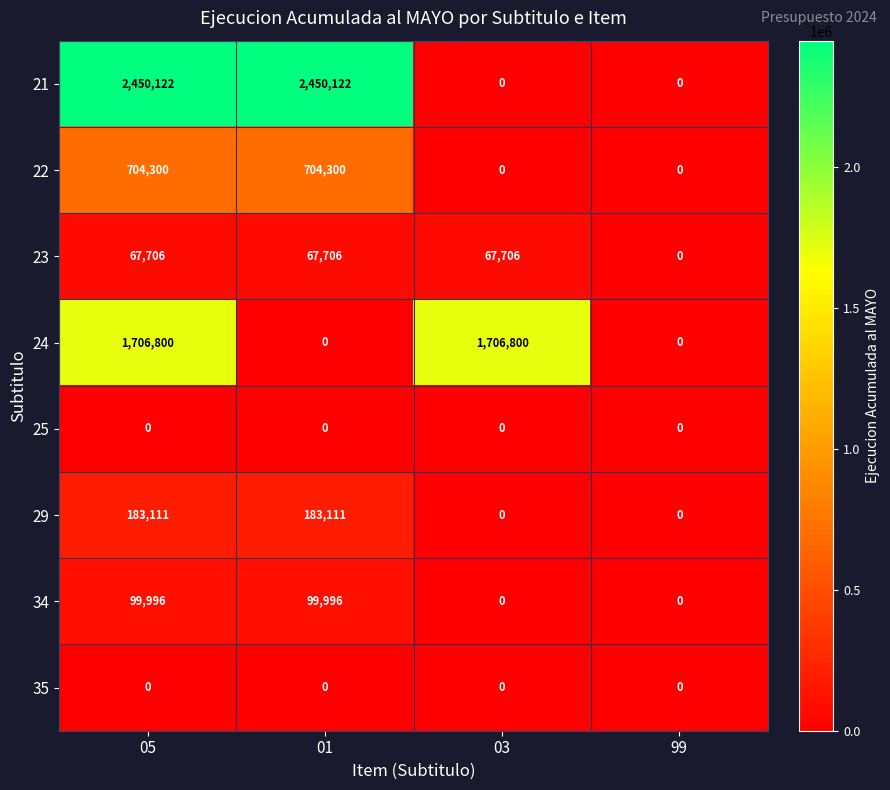

The value of 23 at 03 is 67706. True or false?

True